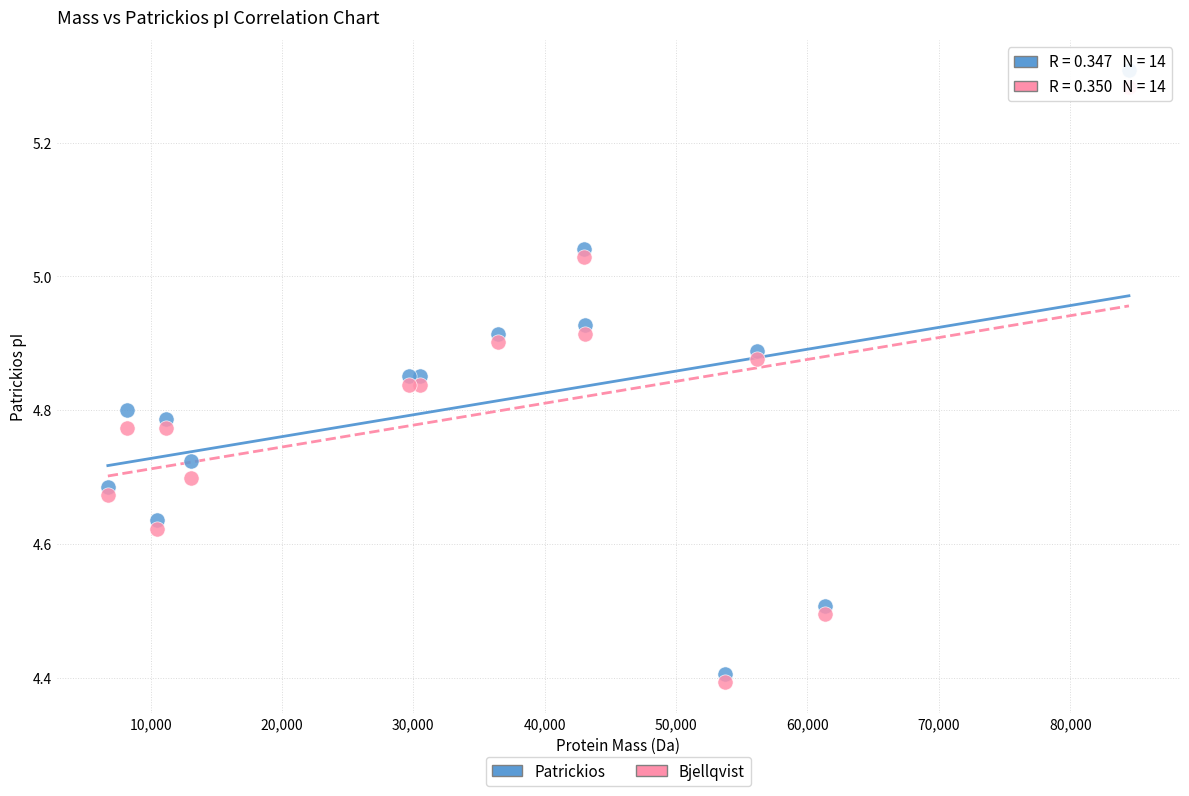

Which series contains the highest Y value?

Patrickios